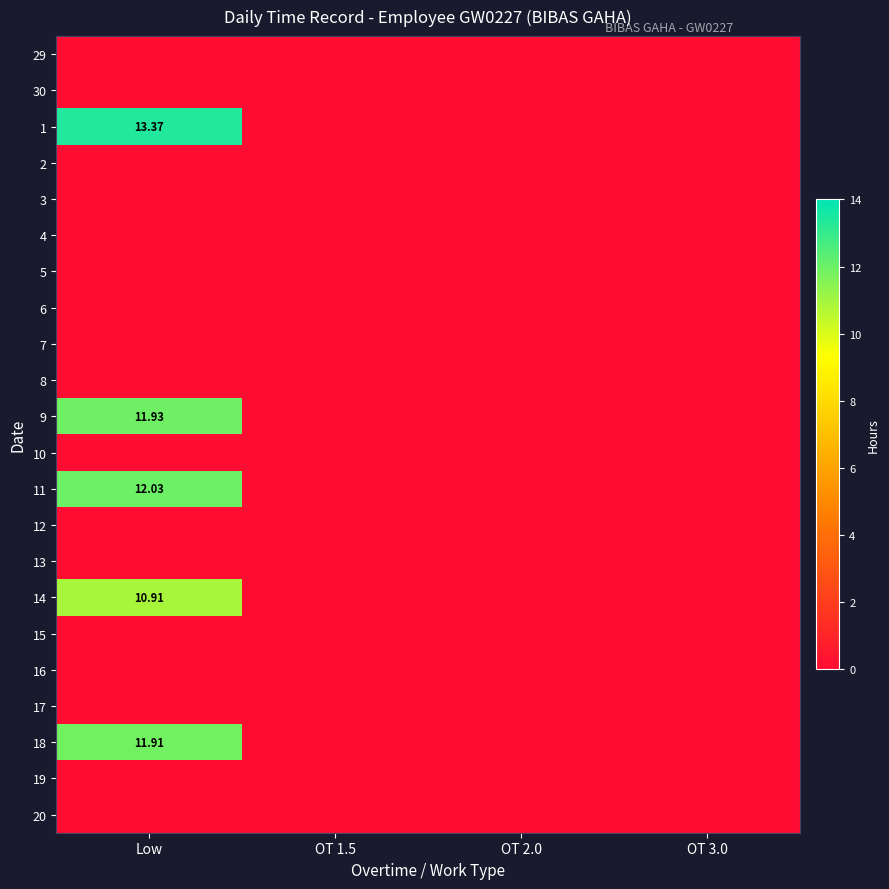

Which series has the largest range (max minus min)?

1